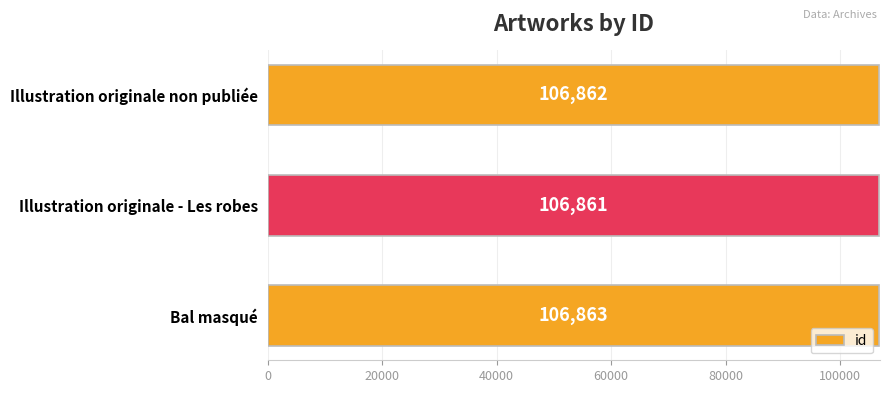

The chart shows a value of 106863 at Bal masqué. True or false?

True